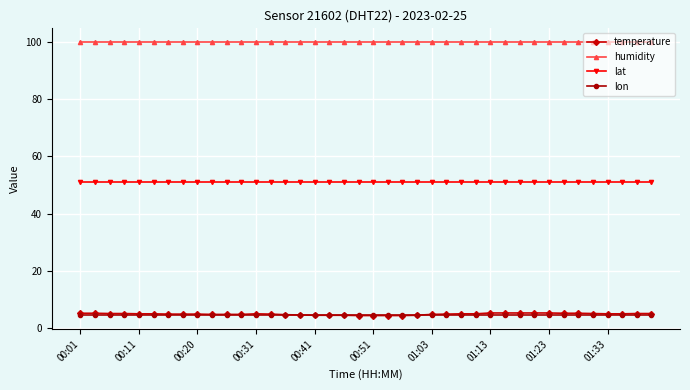

Which series has the largest total across all categories?

humidity